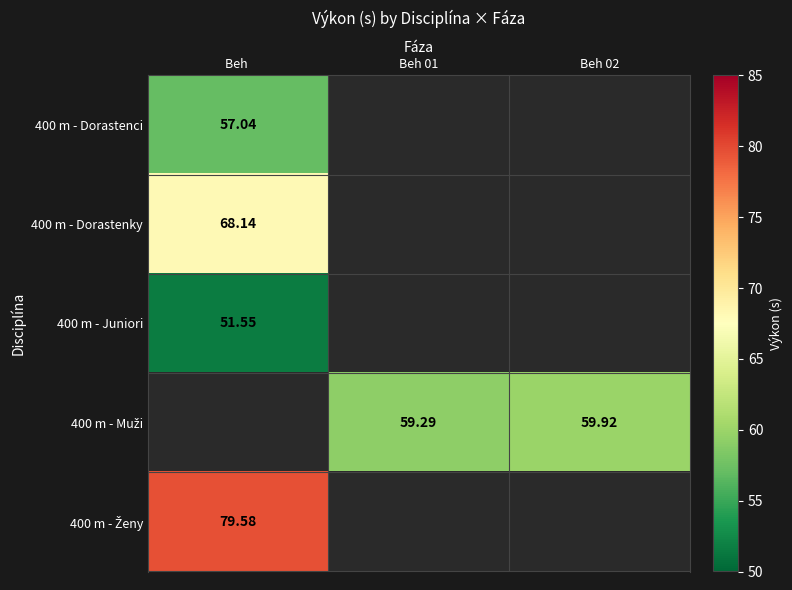

List the labels in order of 400 m - Dorastenci value, largest first.

Beh, Beh 01, Beh 02